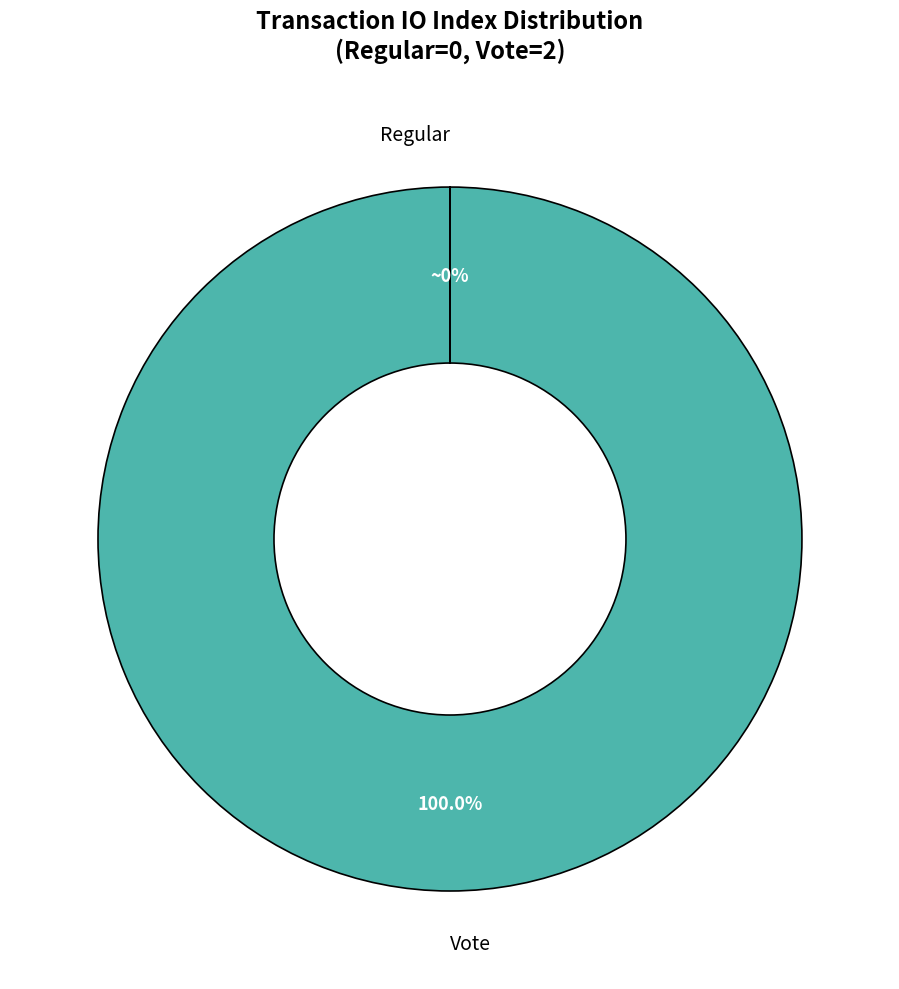

Is there any slice that represents more than half of the pie?

Yes